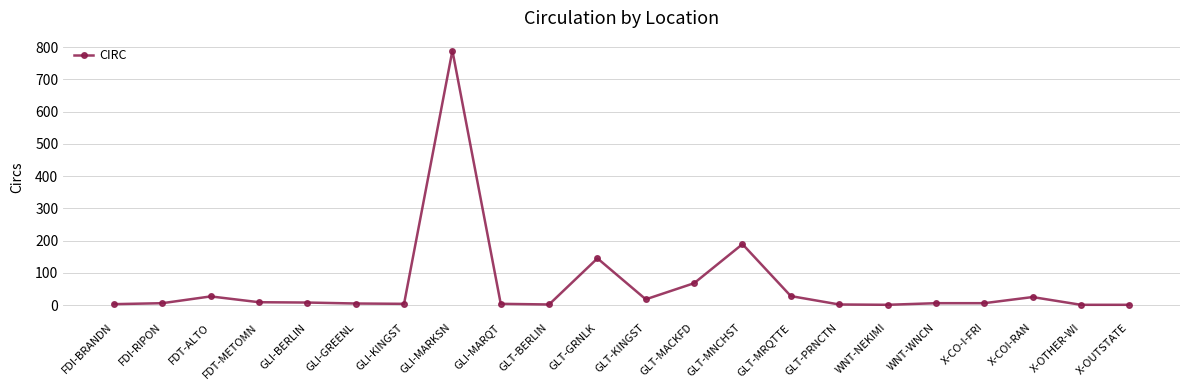

How many values are below 6?

9